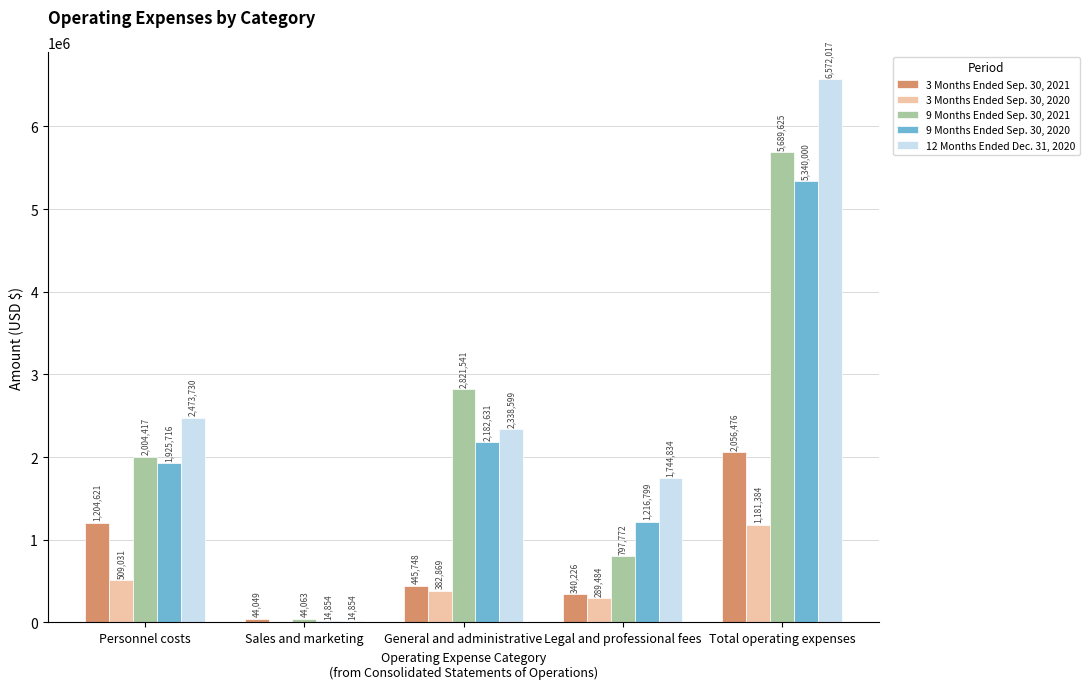

At which category is the sum across all series the highest?

Total operating expenses